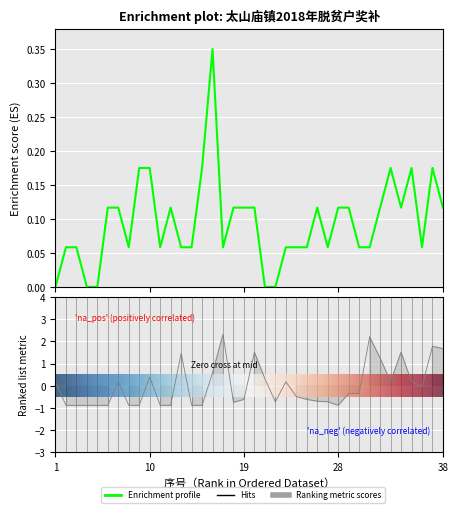

The value of 当年脱贫户家庭综合收入奖补金额 at 31 is 0.0. True or false?

False